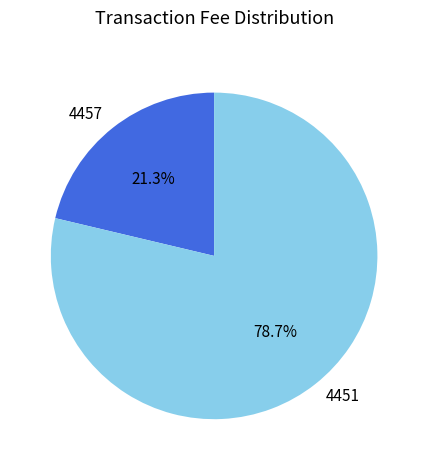

Which slice is the smallest?

4457